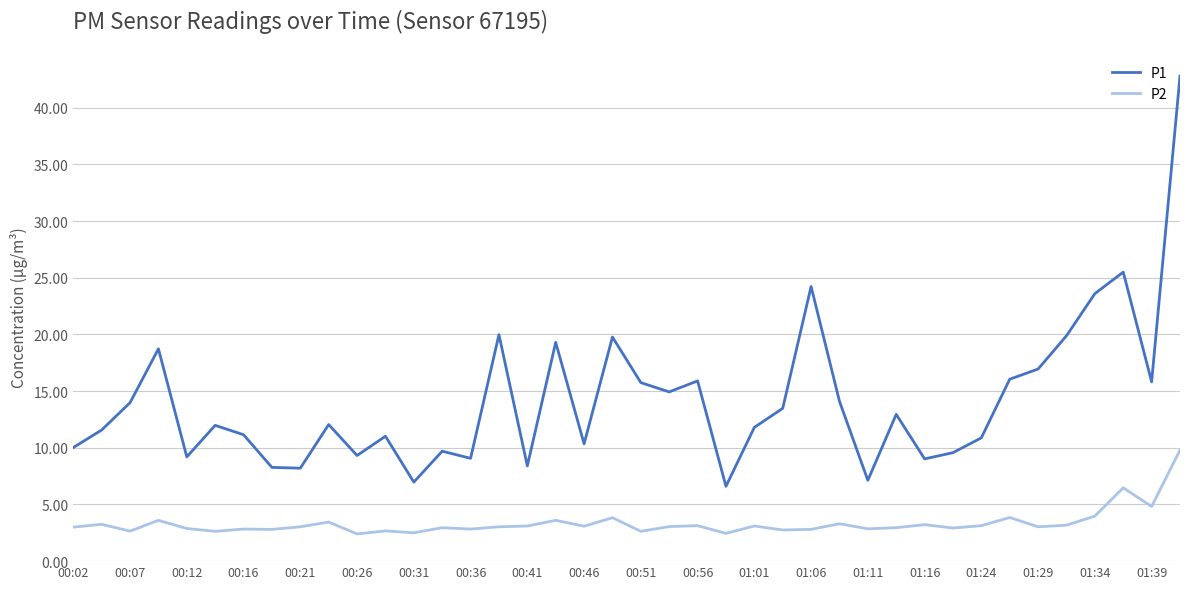

What are all the series names shown in the legend?

P1, P2